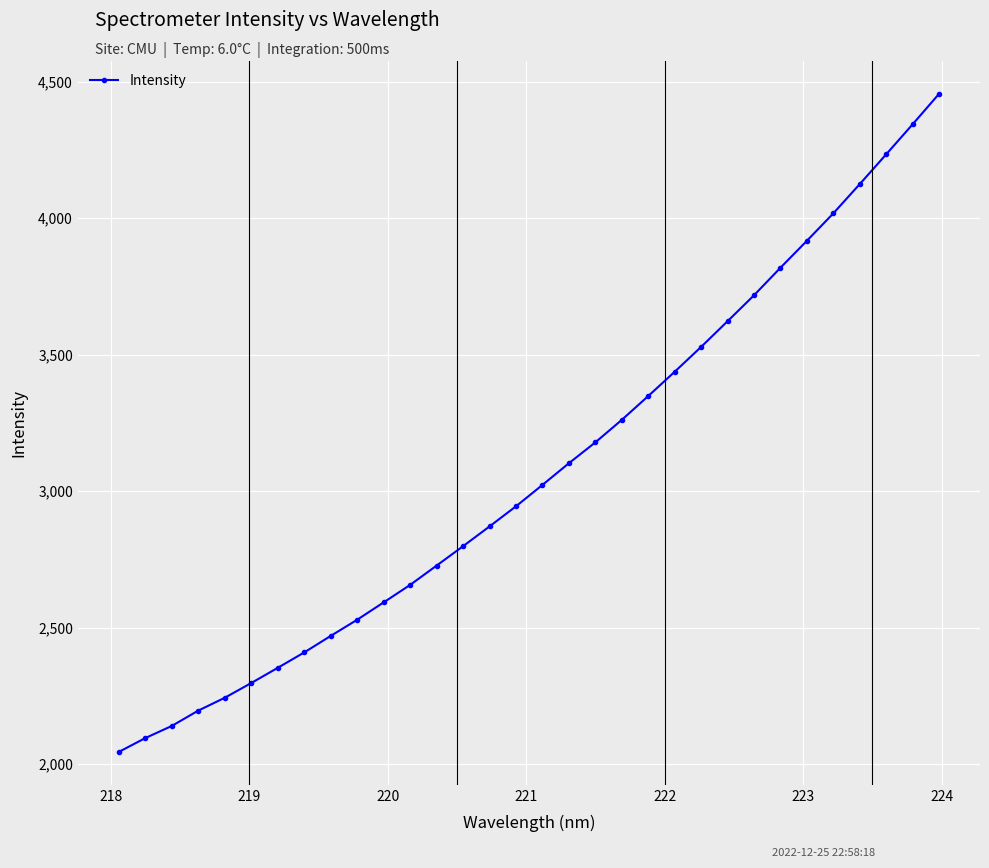

What is the difference between the maximum and minimum values?

2410.1